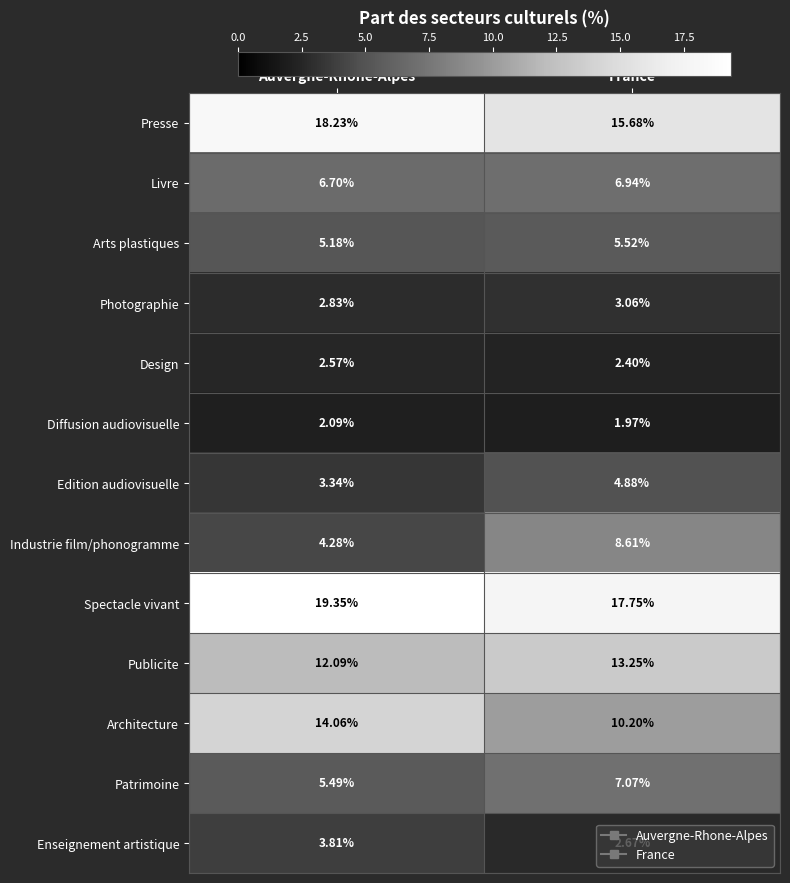

Which category has the highest value across all series?

Auvergne-Rhone-Alpes